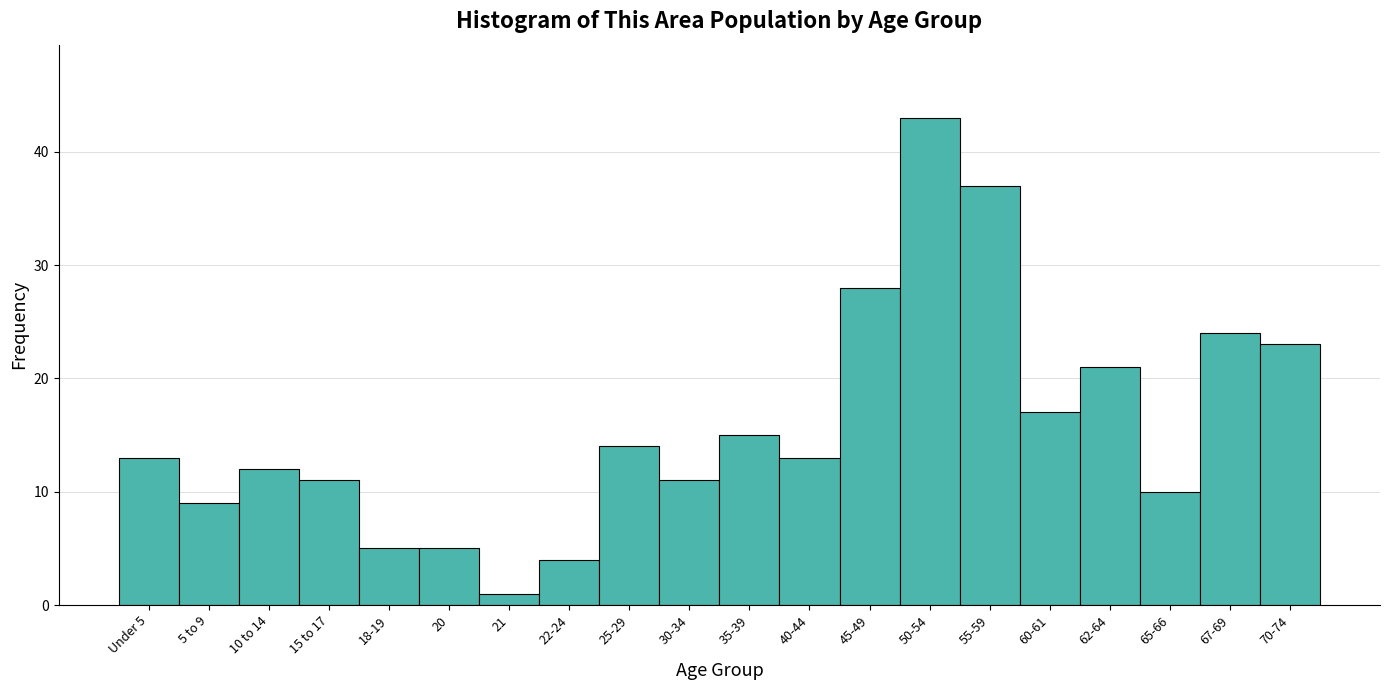

Reading left to right, what are all the values shown in this chart?

Under 5=13	5 to 9=9	10 to 14=12	15 to 17=11	18-19=5	20=5	21=1	22-24=4	25-29=14	30-34=11	35-39=15	40-44=13	45-49=28	50-54=43	55-59=37	60-61=17	62-64=21	65-66=10	67-69=24	70-74=23